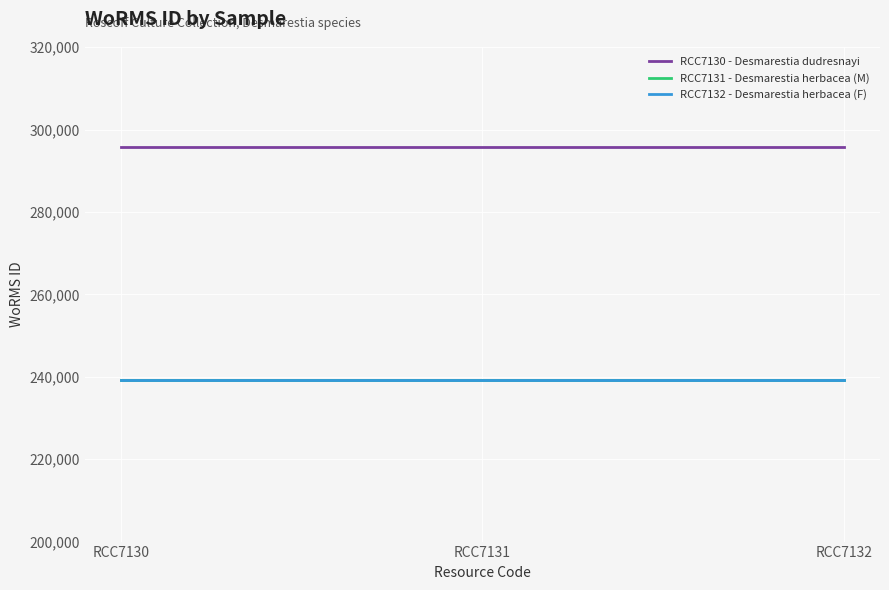

Reading left to right, transcribe all the data shown in this chart.

RCC7130 - Desmarestia dudresnayi: RCC7130=295864	RCC7131=295864	RCC7132=295864
RCC7131 - Desmarestia herbacea (M): RCC7130=239201	RCC7131=239201	RCC7132=239201
RCC7132 - Desmarestia herbacea (F): RCC7130=239201	RCC7131=239201	RCC7132=239201